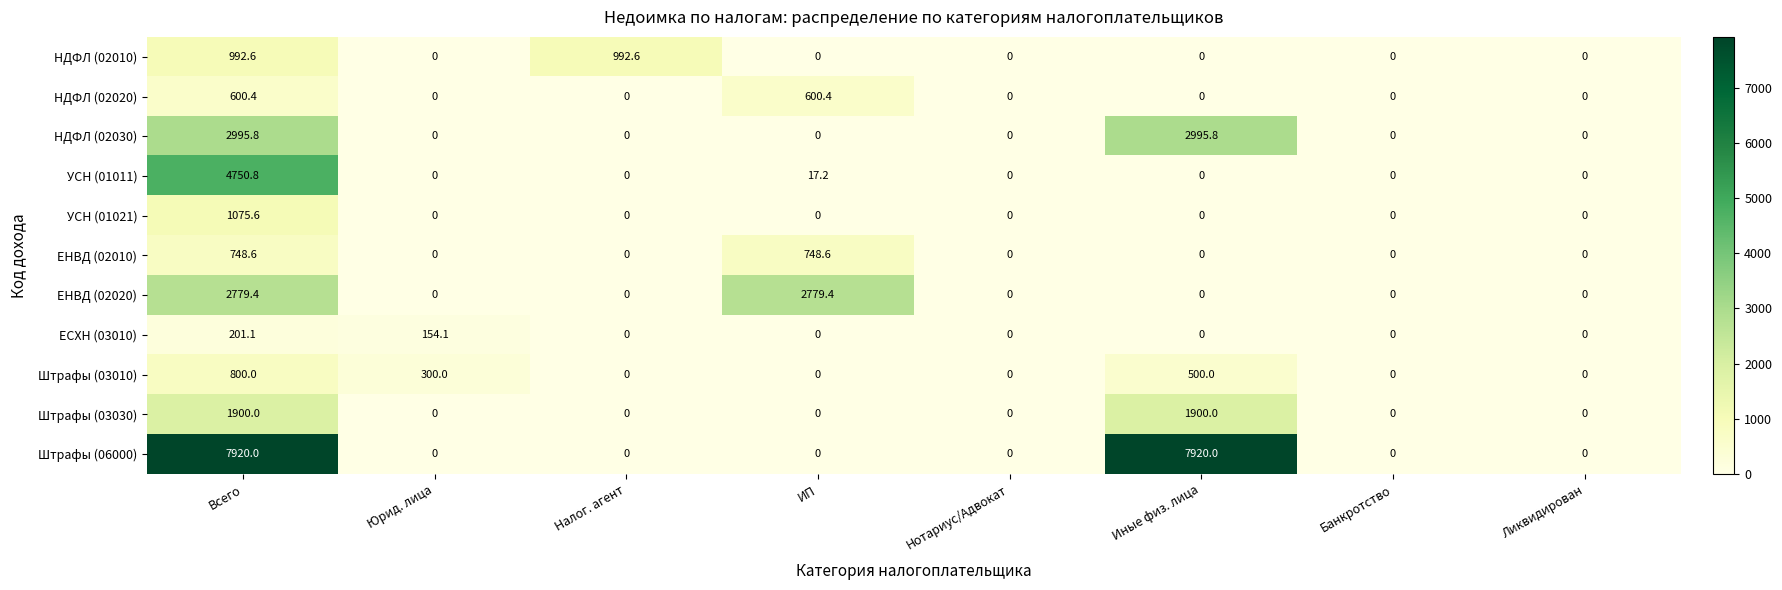

What is the maximum value shown in the chart?

7920.0